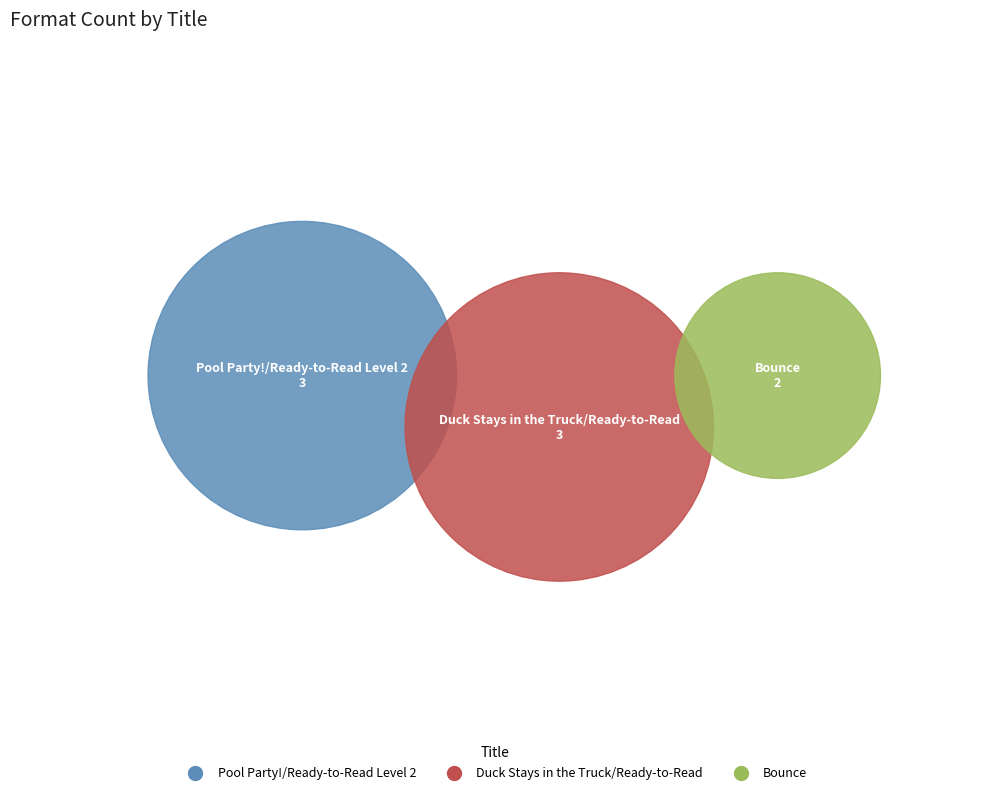

Count the number of slices in the pie.

3